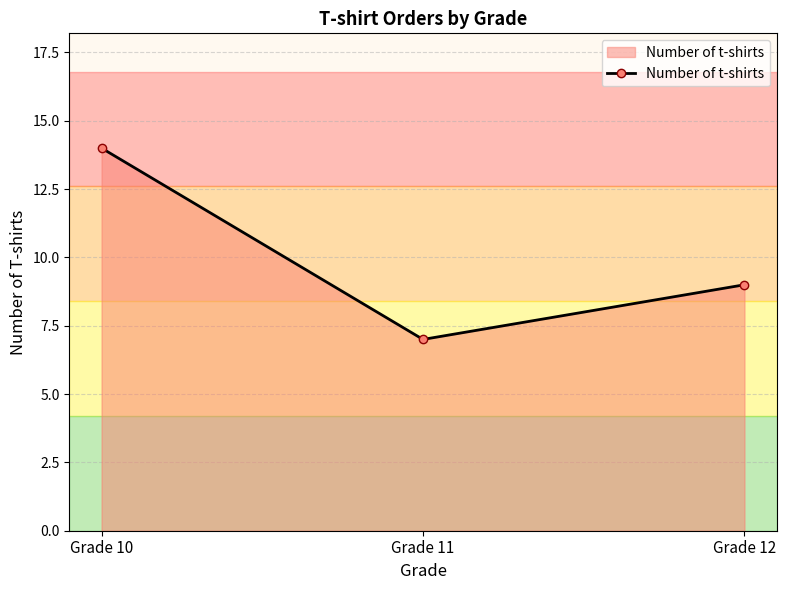

At which label does the data first exceed 9?

Grade 10